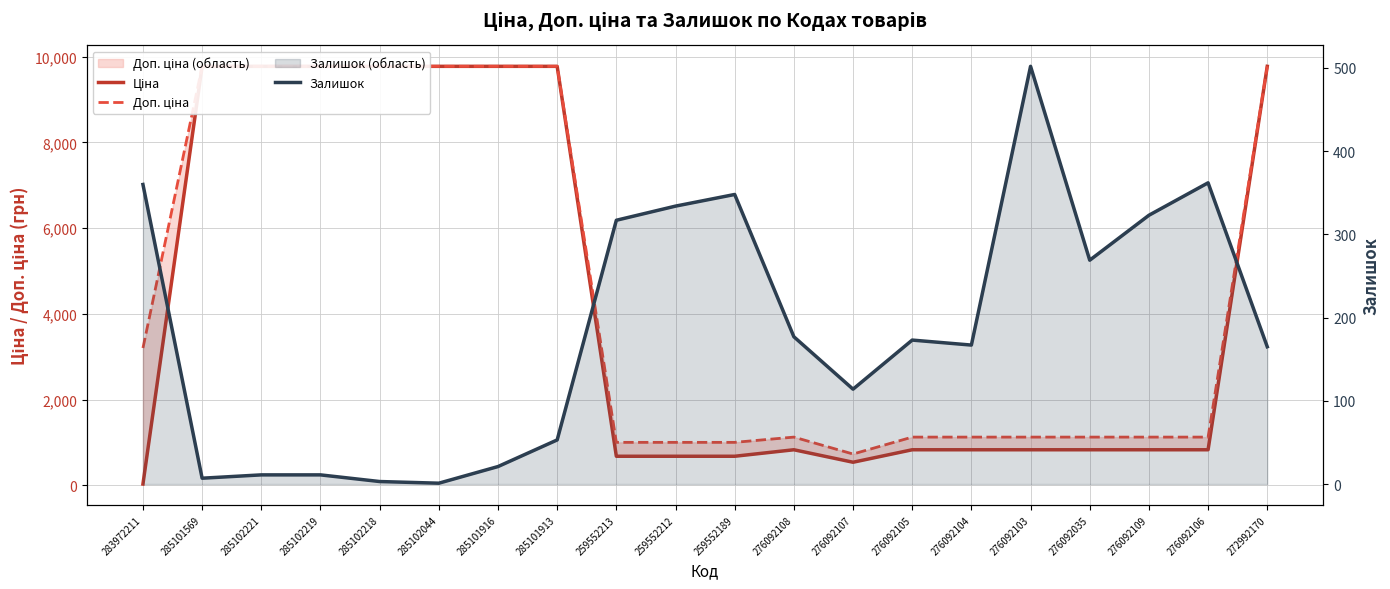

What is the spread (max minus min) of values at 272992170?

9610.5